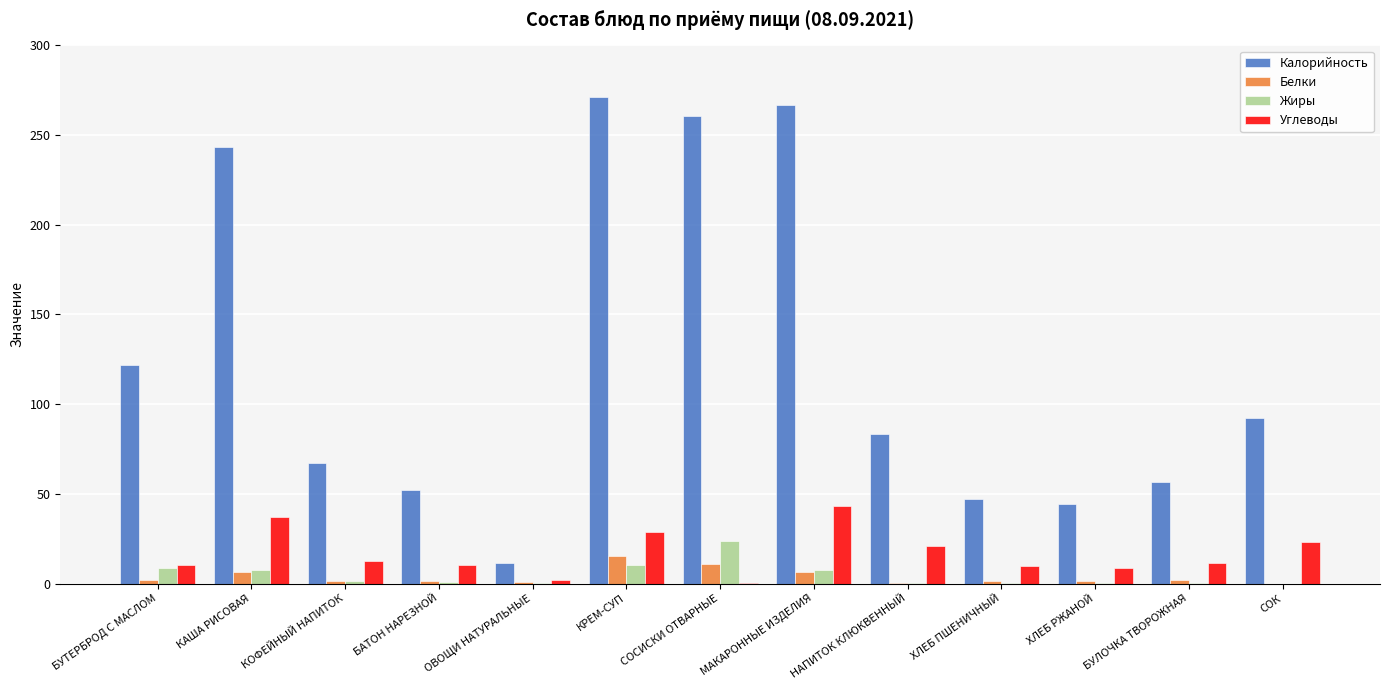

Which series changed the most between ОВОЩИ НАТУРАЛЬНЫЕ and СОК?

Калорийность